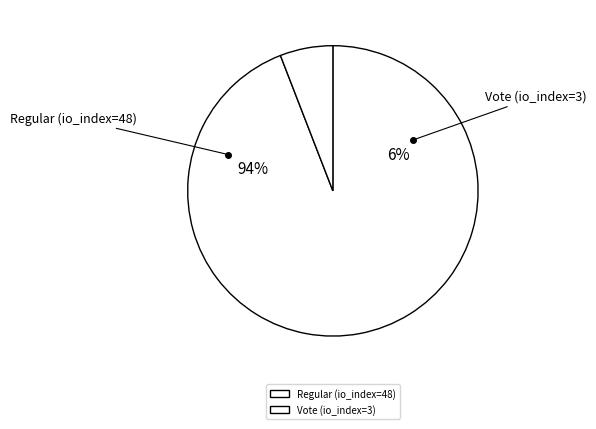

How many segments does this pie chart have?

2